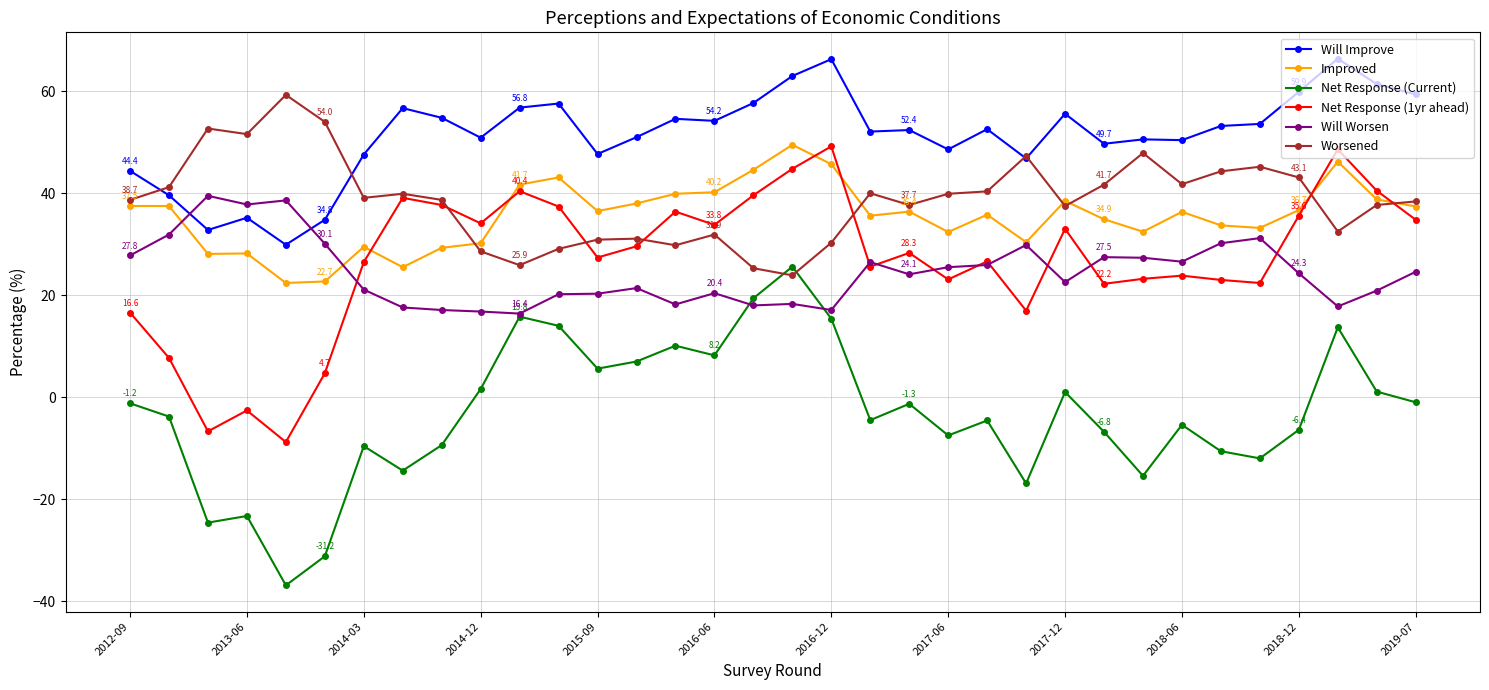

True or false: Will Worsen and Worsened intersect in this chart.

False